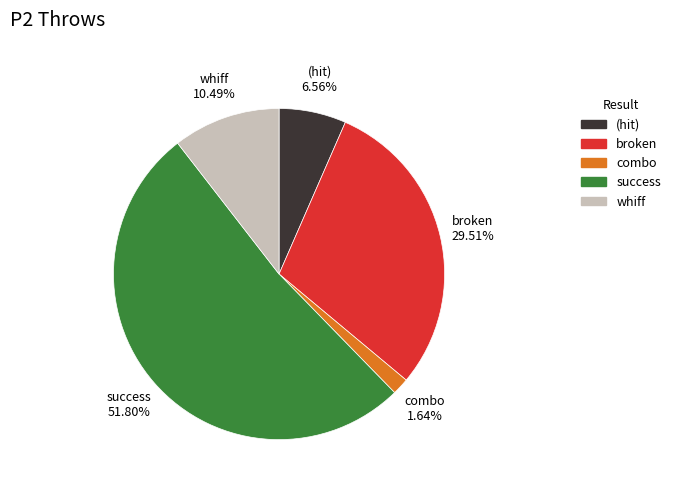

Does any single category account for the majority?

Yes